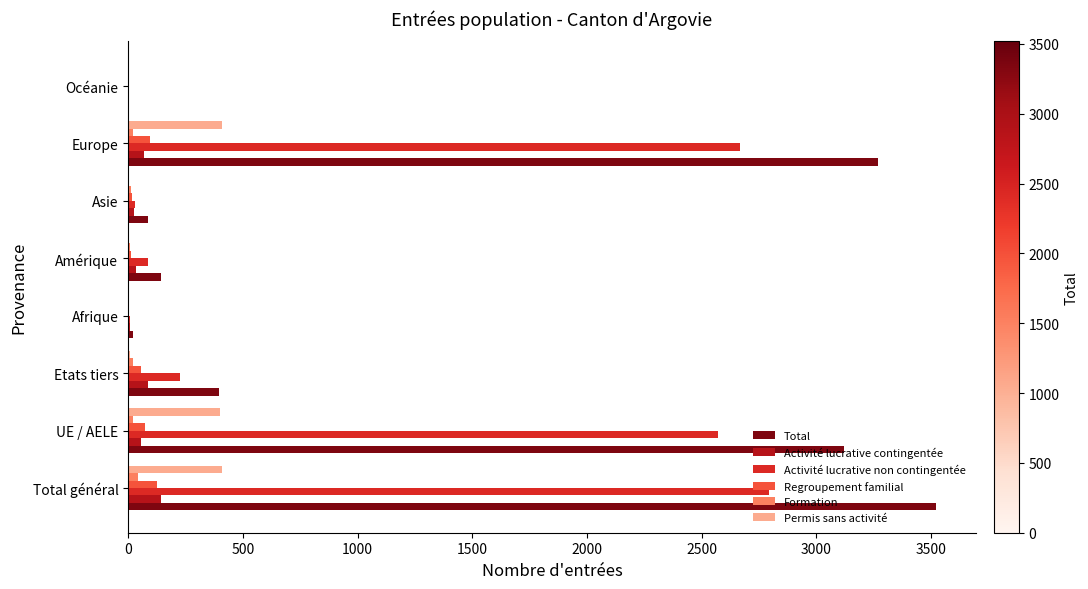

Is it true that Permis sans activité equals 266 at Europe?

False